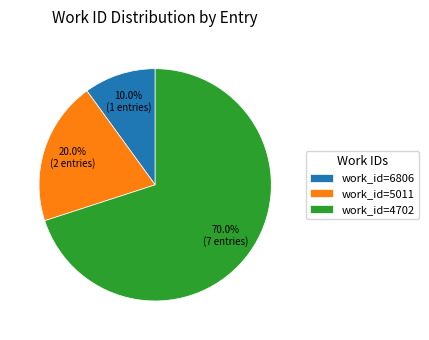

Which category has the smallest portion of the pie?

work_id=6806